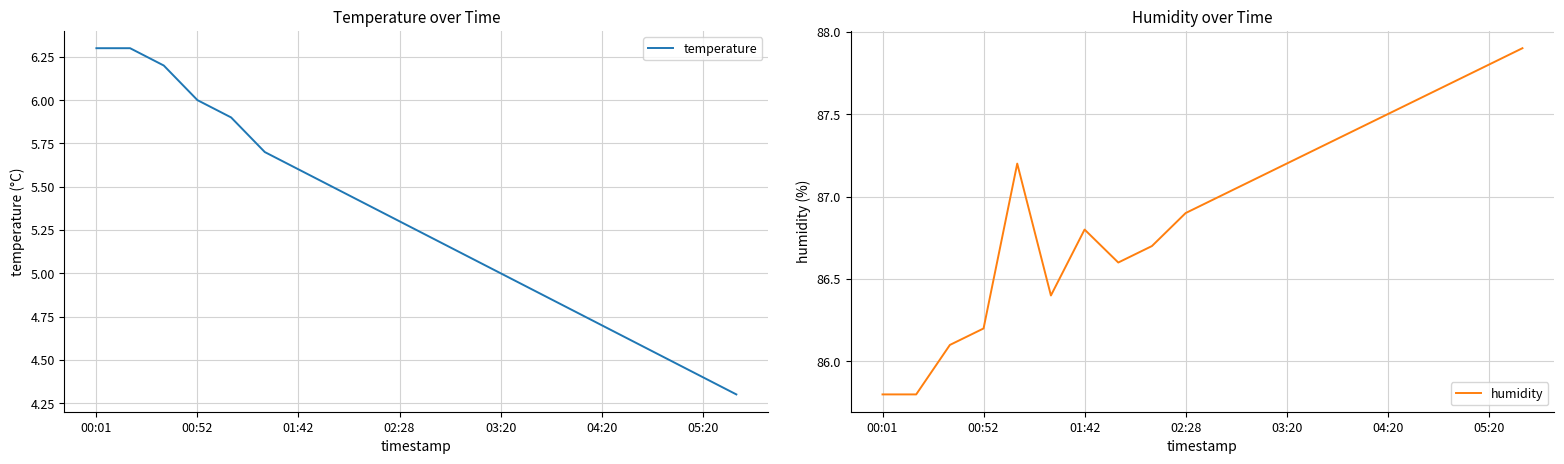

Does the chart have visible grid lines?

Yes